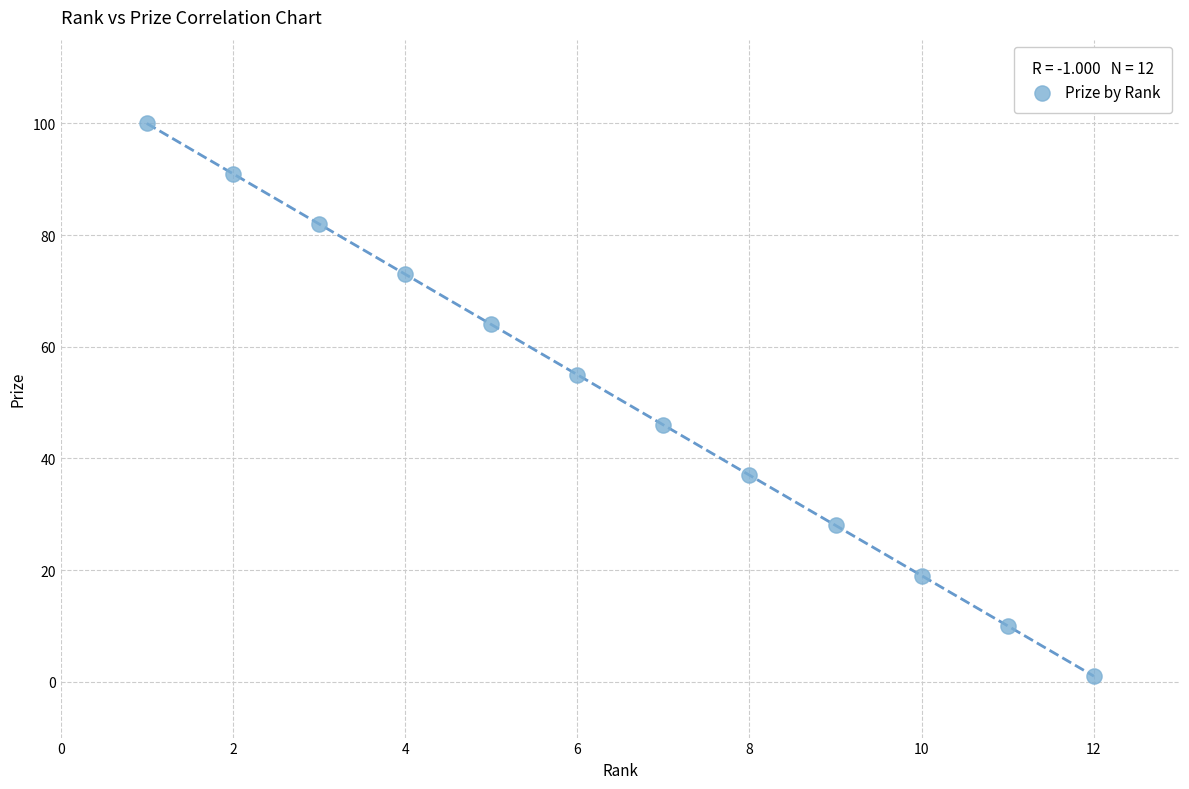

What is the range of X values (max minus min)?

11